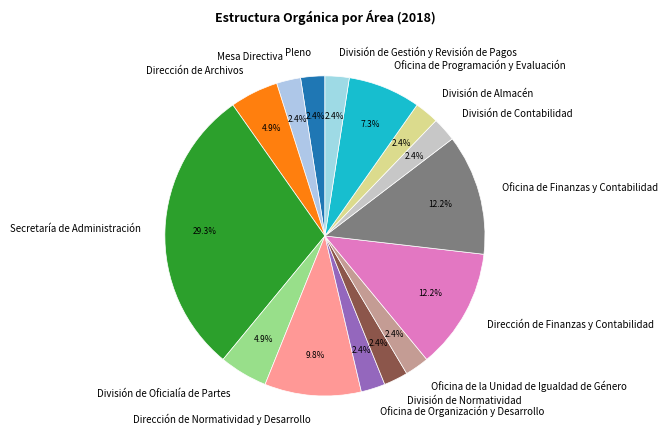

Combined, do Pleno and Oficina de Finanzas y Contabilidad account for over 50%?

No